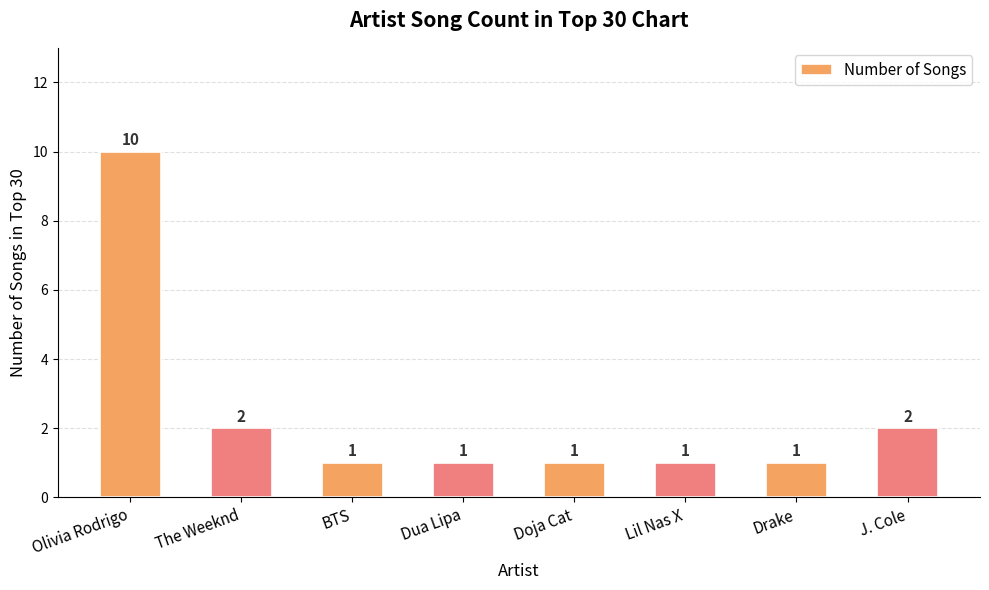

What is the sum of all values?

19